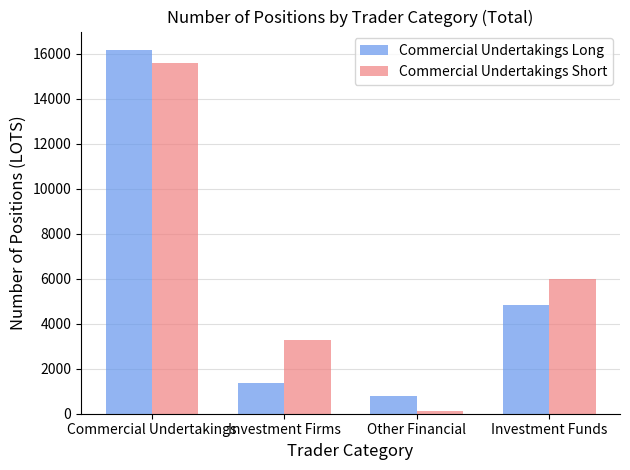

What is the label of the 2nd bar from the right?

Other Financial